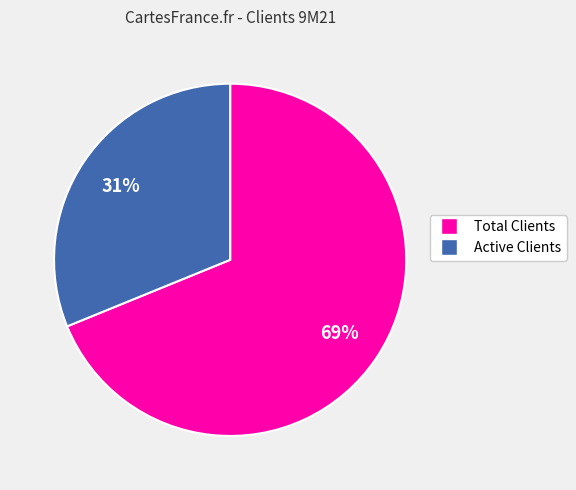

The Total Clients slice represents 63% of the pie. True or false?

False